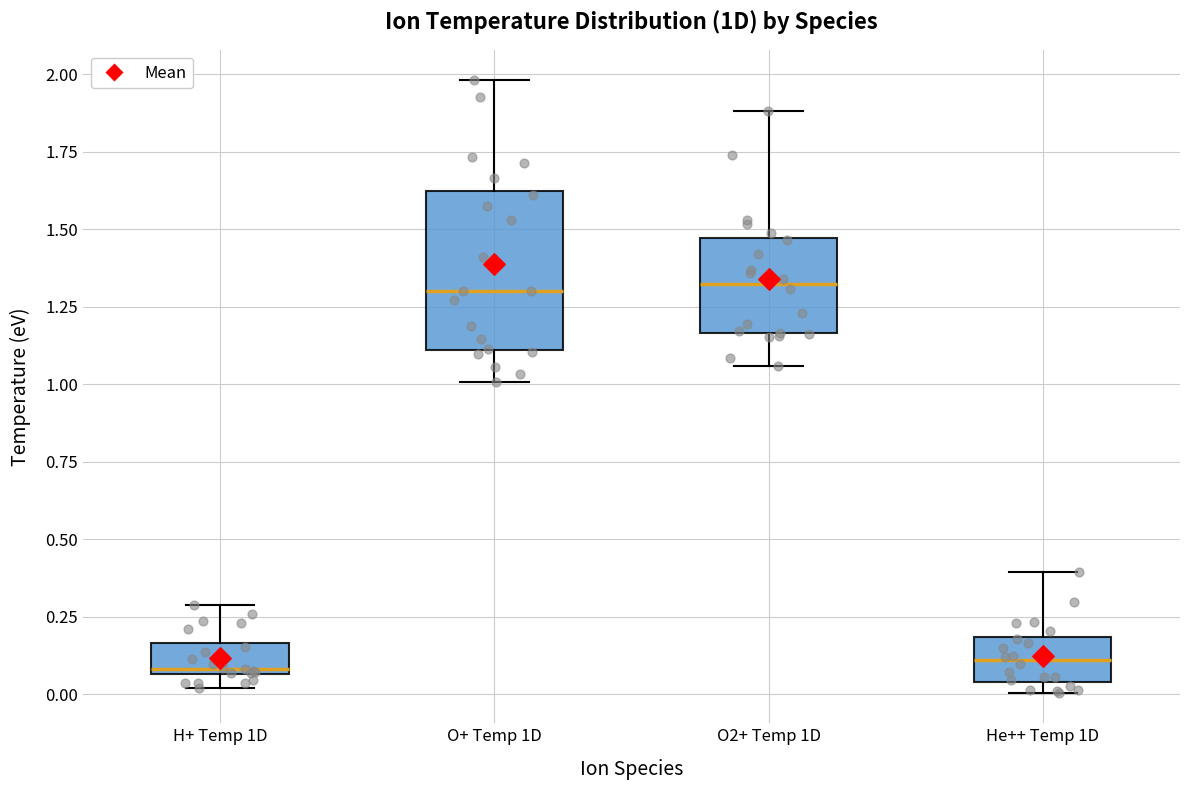

Reading left to right, transcribe this box plot: for each box, give where its median line is, the range the box spans, and where its two whiskers end, as read against the y-axis. The values are not printed on the chart, so give them approximately, as read against the axis.

H+ Temp 1D: median 0.10, box 0.05 to 0.15, whiskers 0.00 to 0.30
O+ Temp 1D: median 1.30, box 1.10 to 1.60, whiskers 1.00 to 2.00
O2+ Temp 1D: median 1.30, box 1.15 to 1.45, whiskers 1.05 to 1.90
He++ Temp 1D: median 0.10, box 0.05 to 0.20, whiskers 0.00 to 0.40